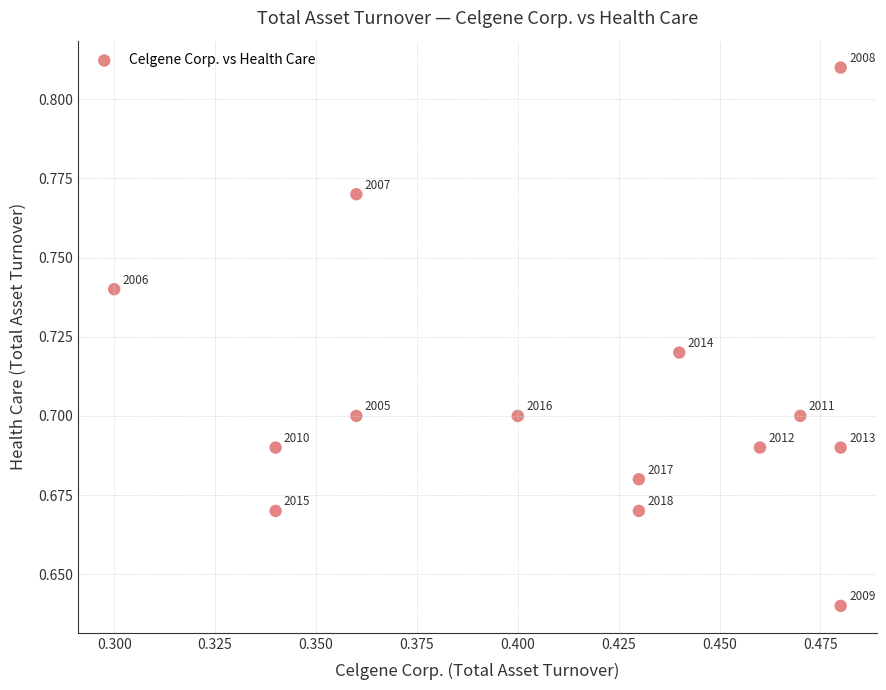

Count the number of points in this scatter plot.

14